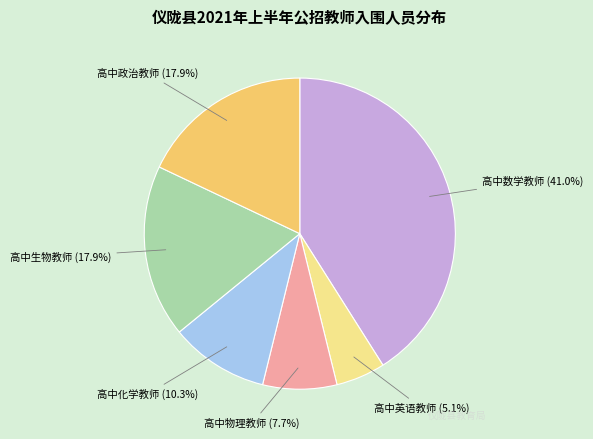

Does 高中政治教师 represent more than half of the total?

No